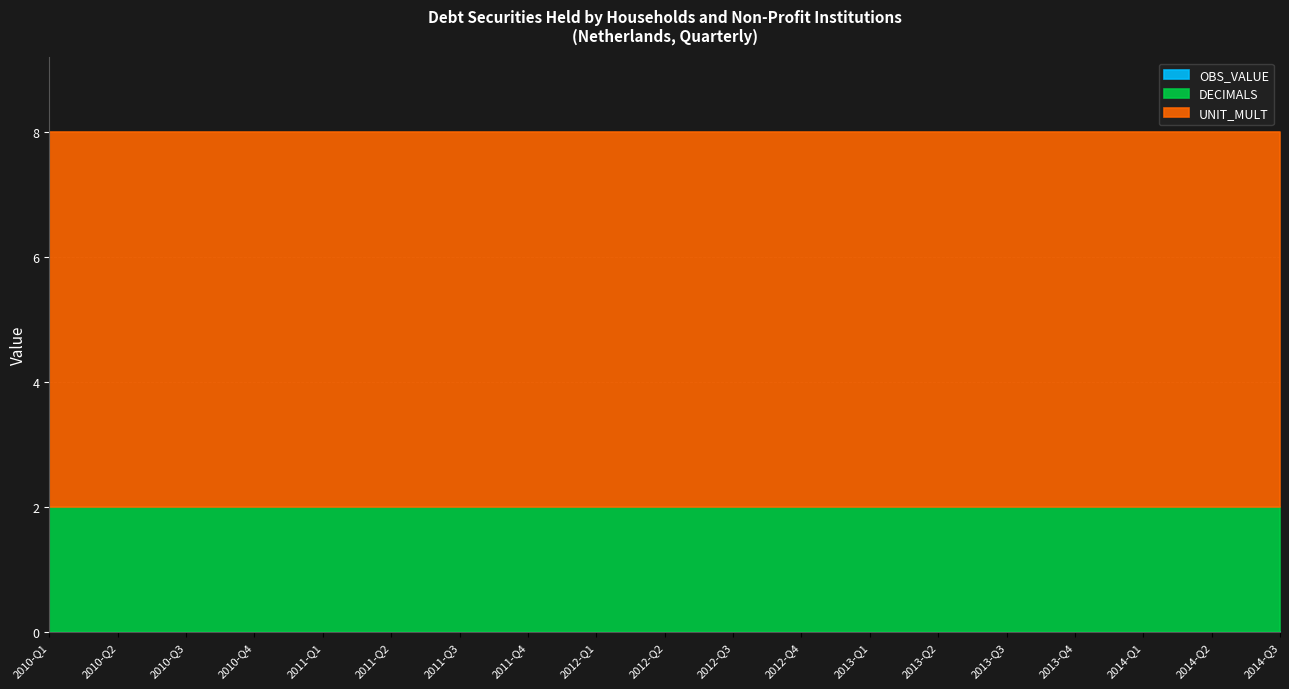

Where is OBS_VALUE nearest to the value 0?

2010-Q1